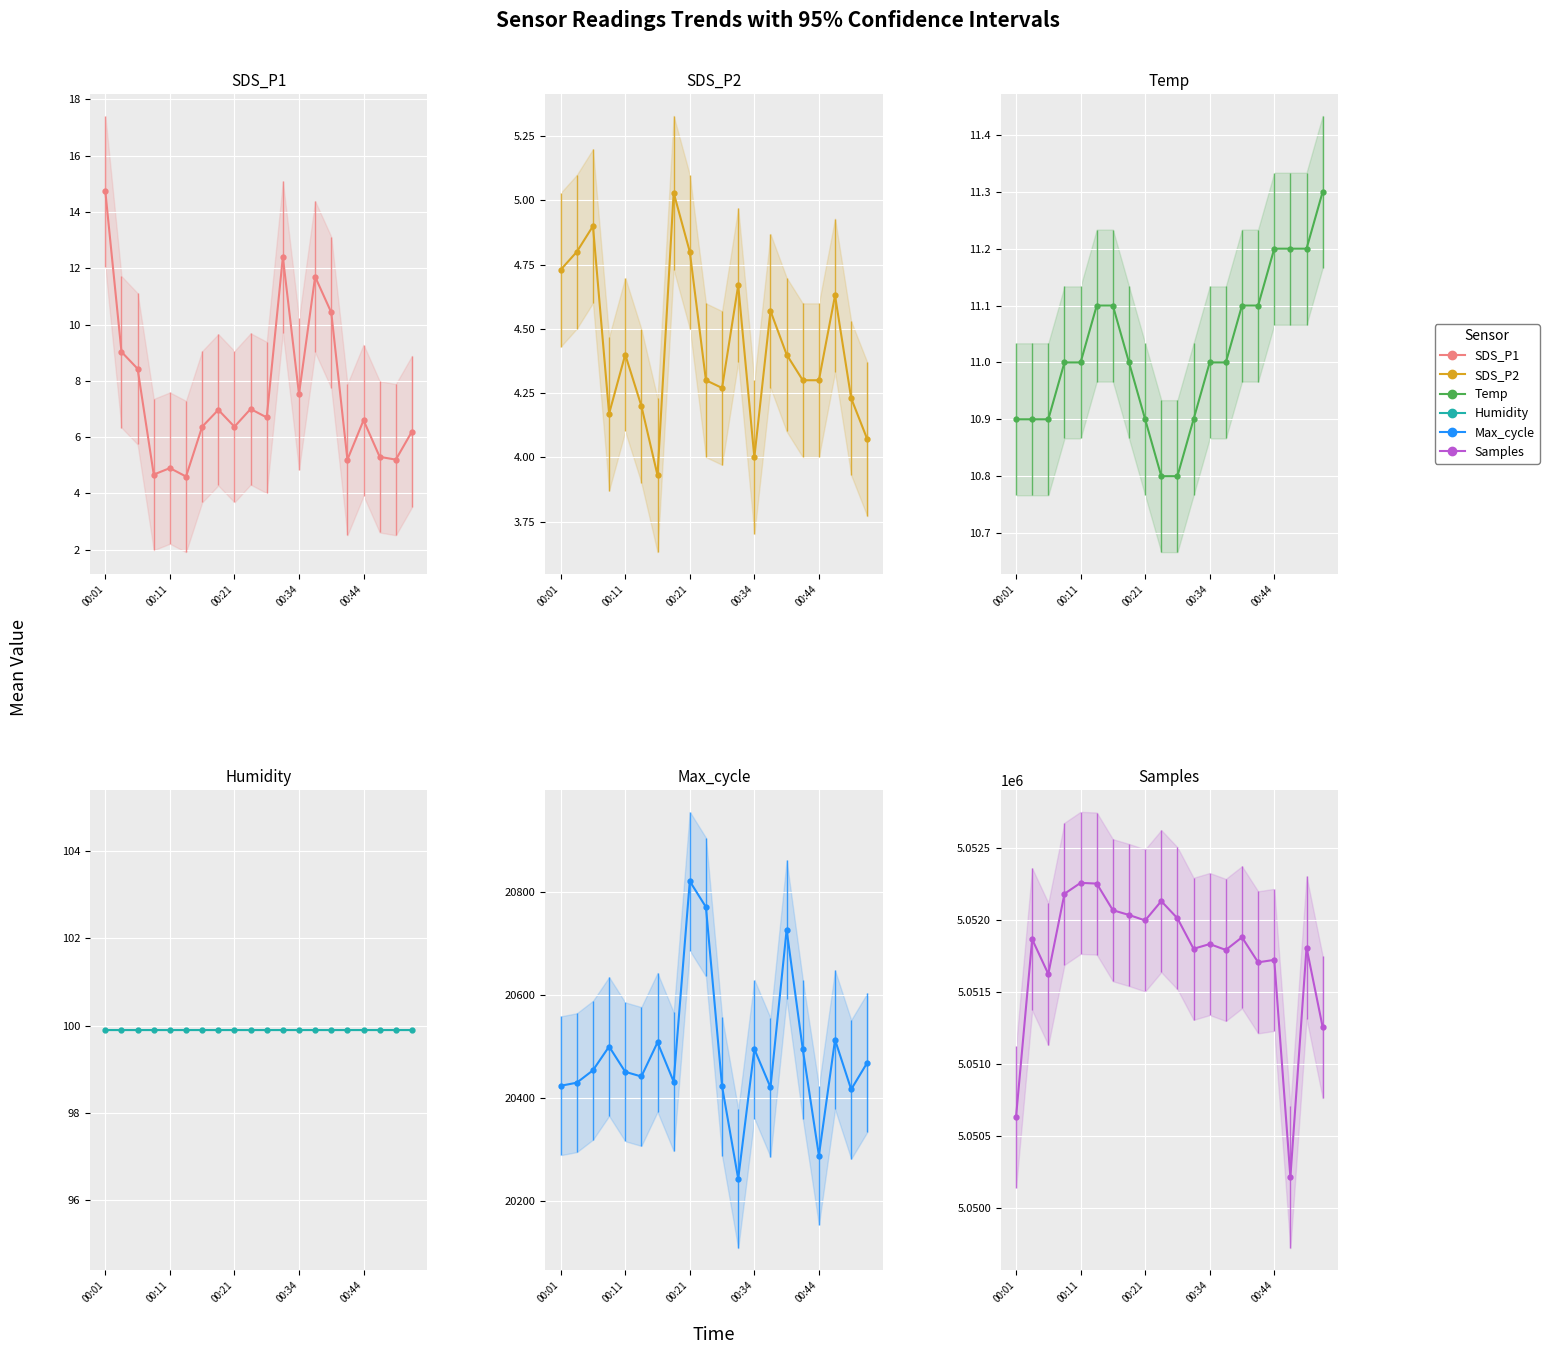

What is the difference between the maximum and minimum values in the SDS_P1 series?

10.1